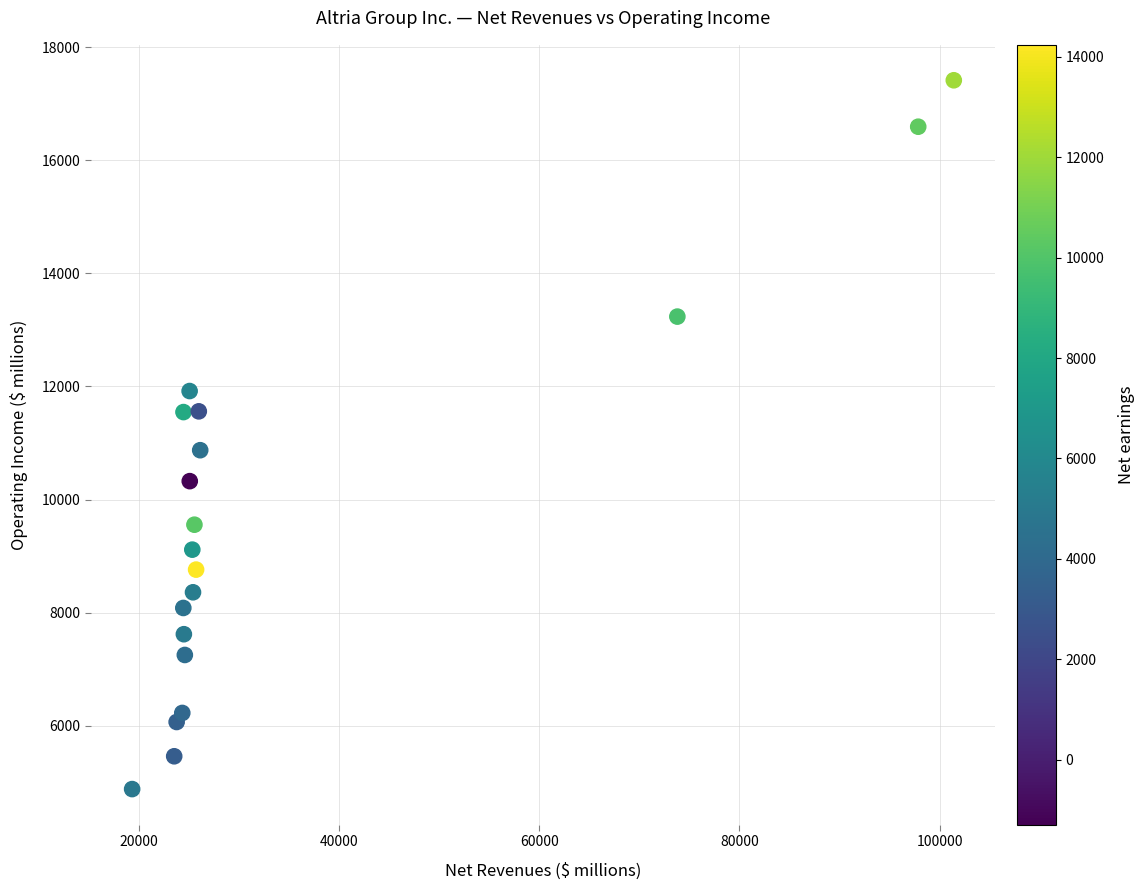

What is the range of X values (max minus min)?

82051